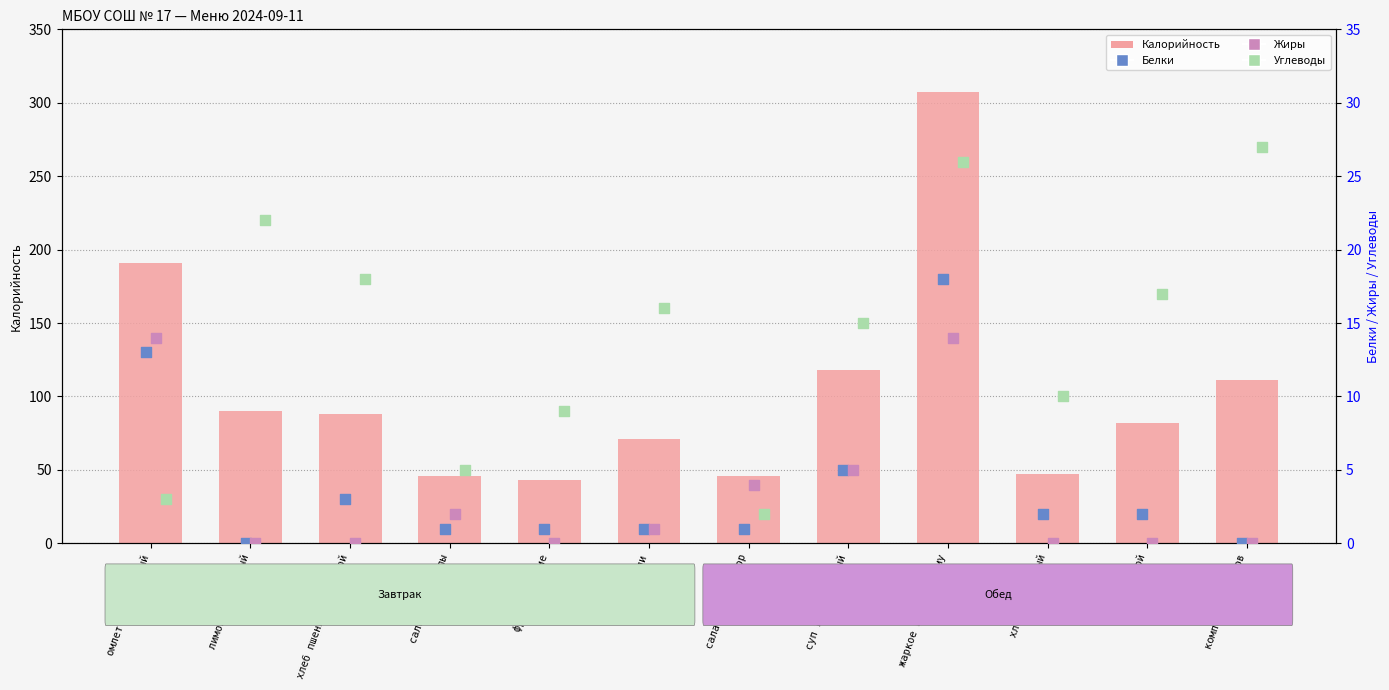

Which series reaches the maximum Y coordinate?

Калорийность